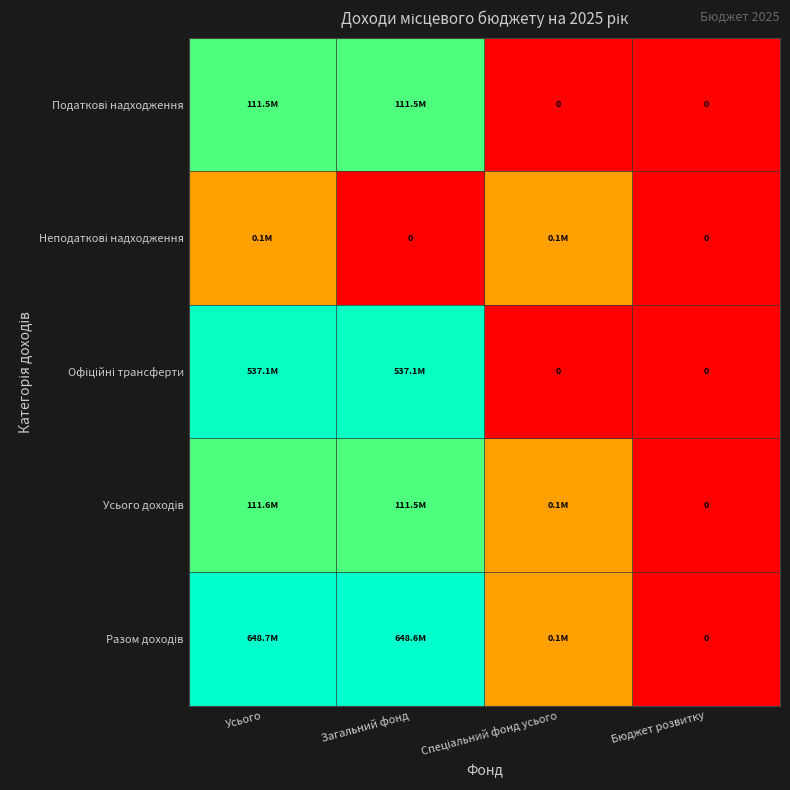

Is the value of Разом доходів at Усього greater than the value of Неподаткові надходження at Усього?

Yes